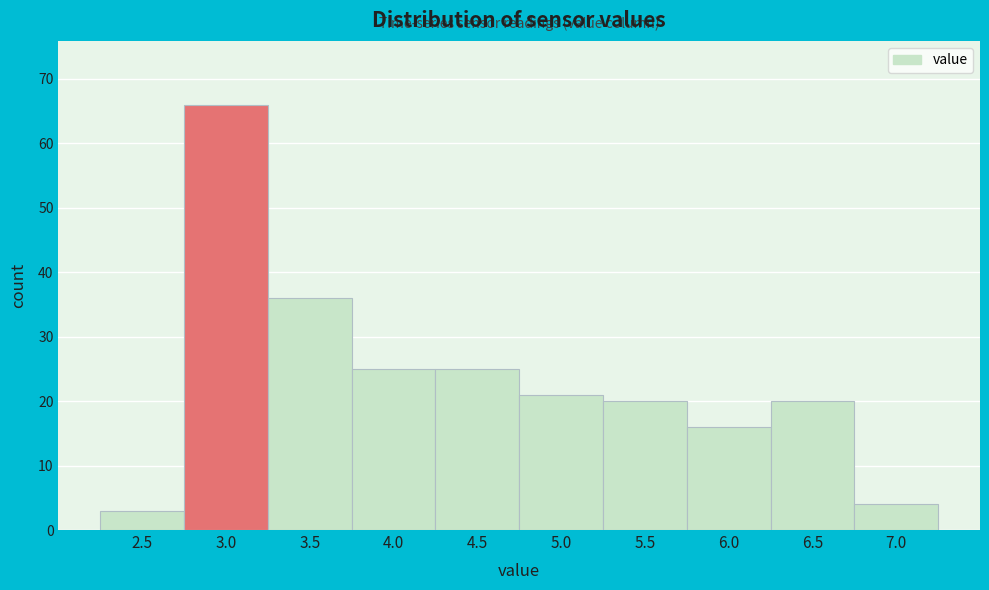

Reading right to left, extract all data points from this chart.

4	20	16	20	21	25	25	36	66	3